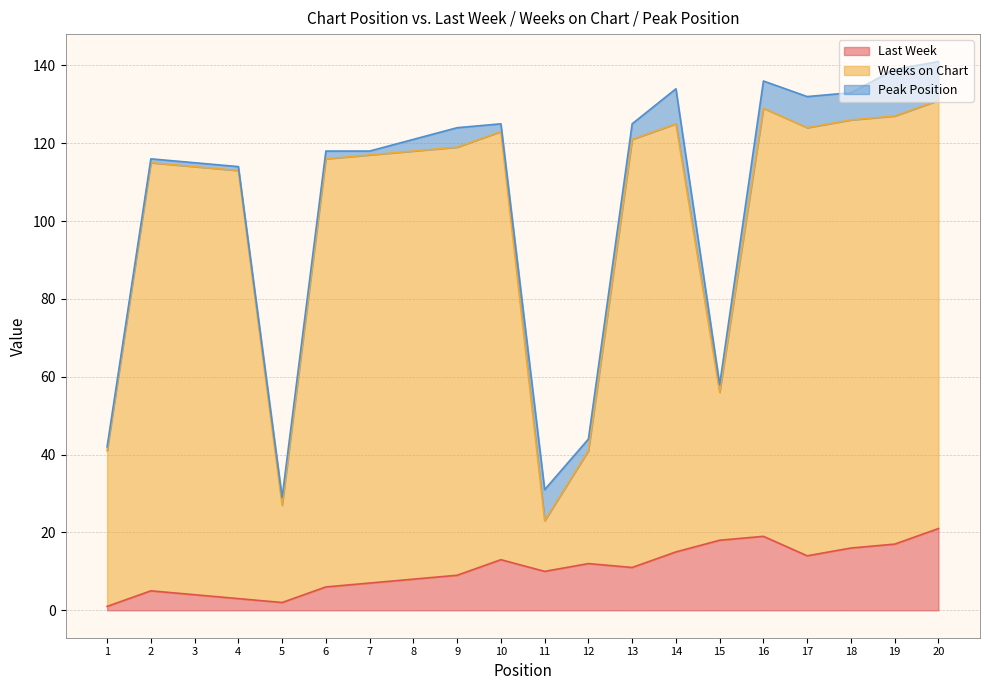

What is the difference between the Weeks on Chart values at 18 and 5?

99